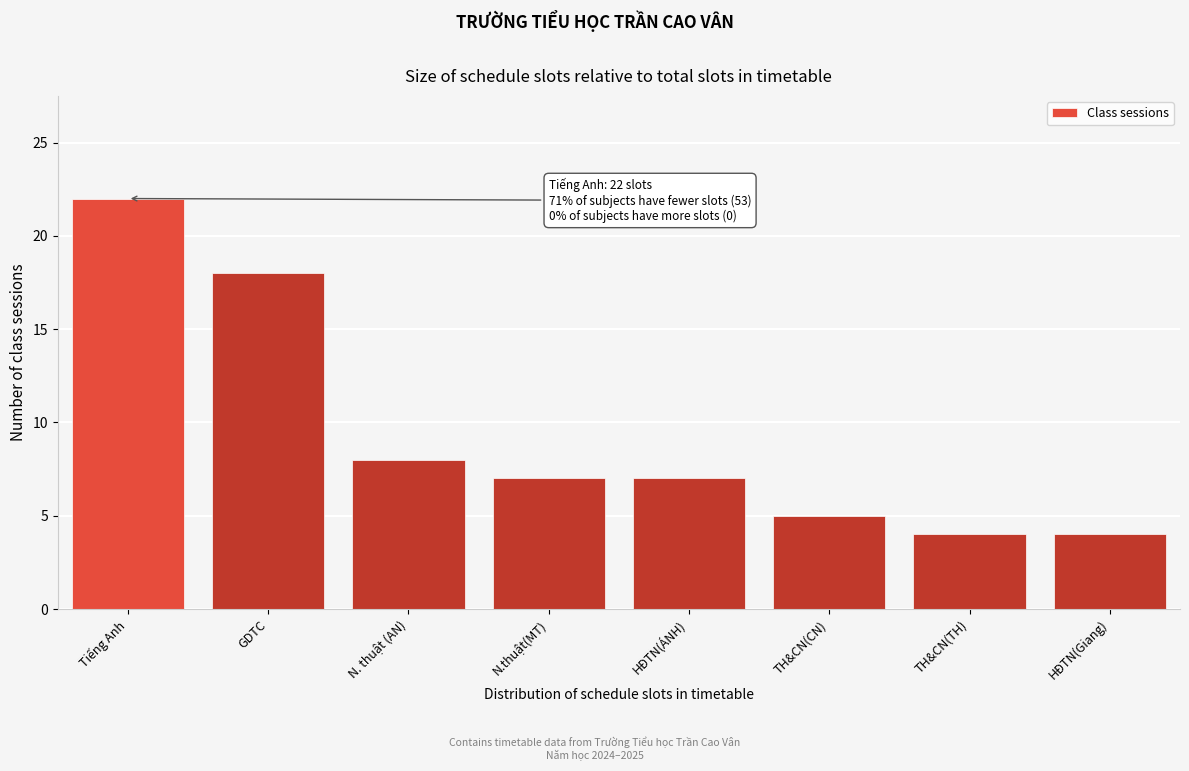

Reading left to right, what are all the values shown in this chart?

Tiếng Anh=22	GDTC=18	N. thuật (AN)=8	N.thuật(MT)=7	HĐTN(ÁNH)=7	TH&CN(CN)=5	TH&CN(TH)=4	HĐTN(Giang)=4